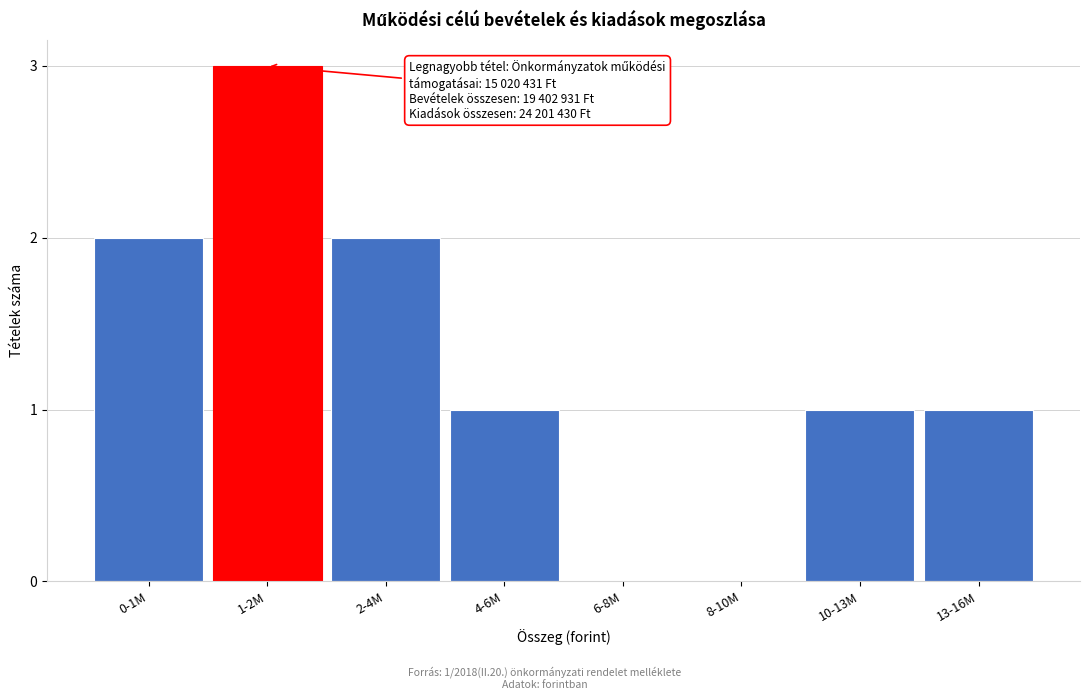

Reading left to right, transcribe all the data shown in this chart.

0-1M=2	1-2M=3	2-4M=2	4-6M=1	6-8M=0	8-10M=0	10-13M=1	13-16M=1